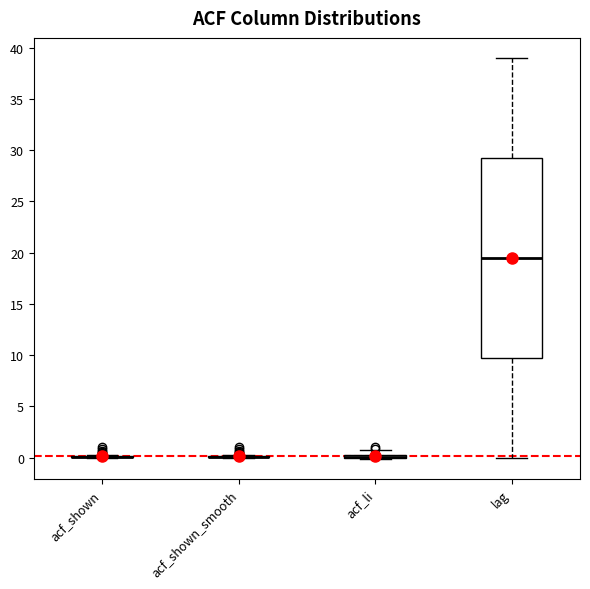

Comparing the boxes themselves (not the whiskers), which one is the tallest?

lag